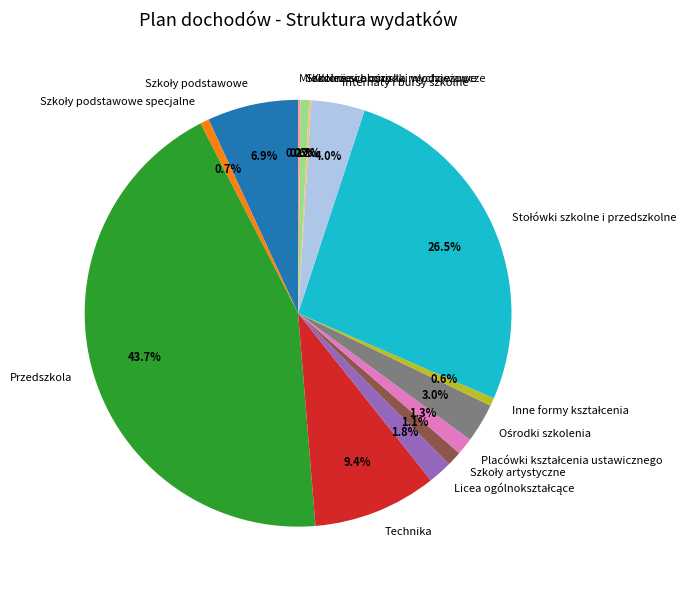

To the nearest percent, what is the difference between the largest and smallest slice percentages?

44%